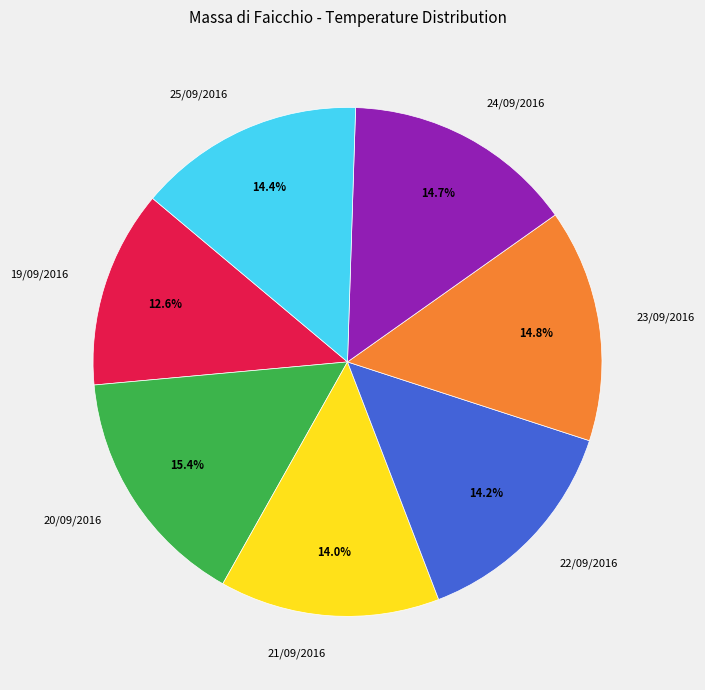

Does any single category account for the majority?

No